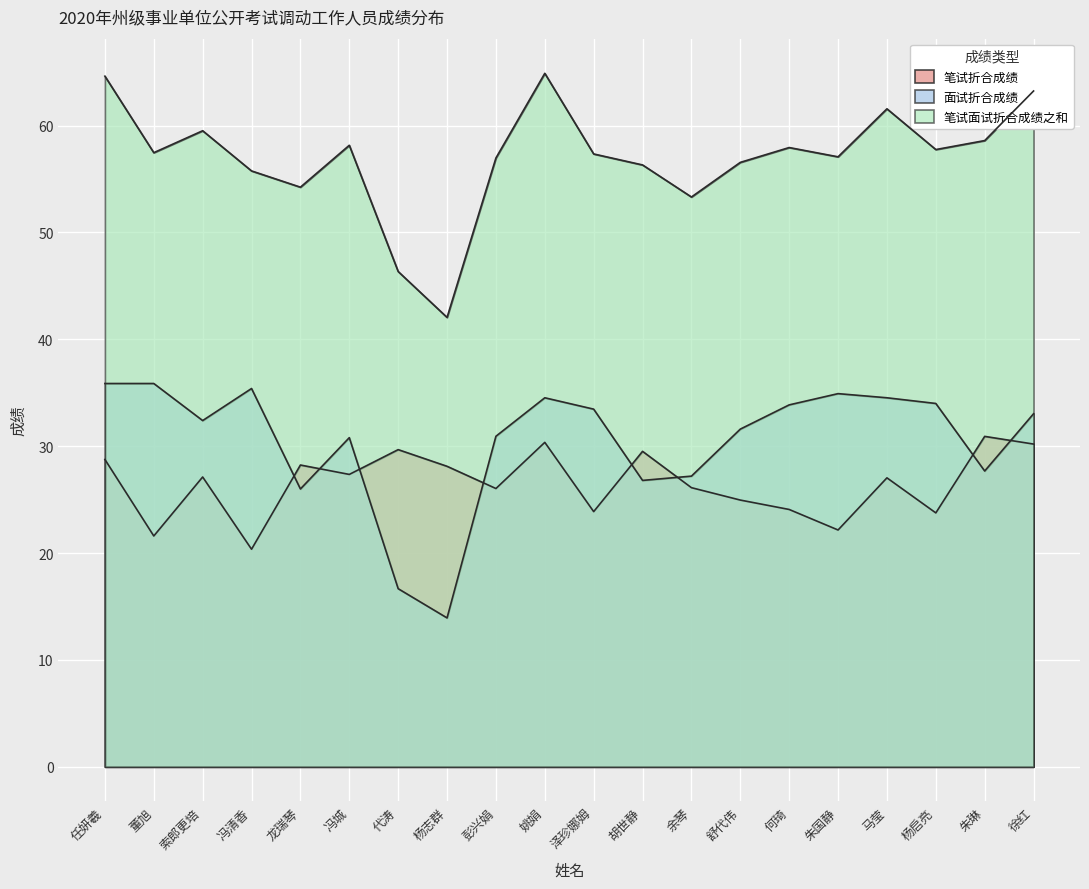

How many interior local valleys does the 笔试折合成绩 series have?

7